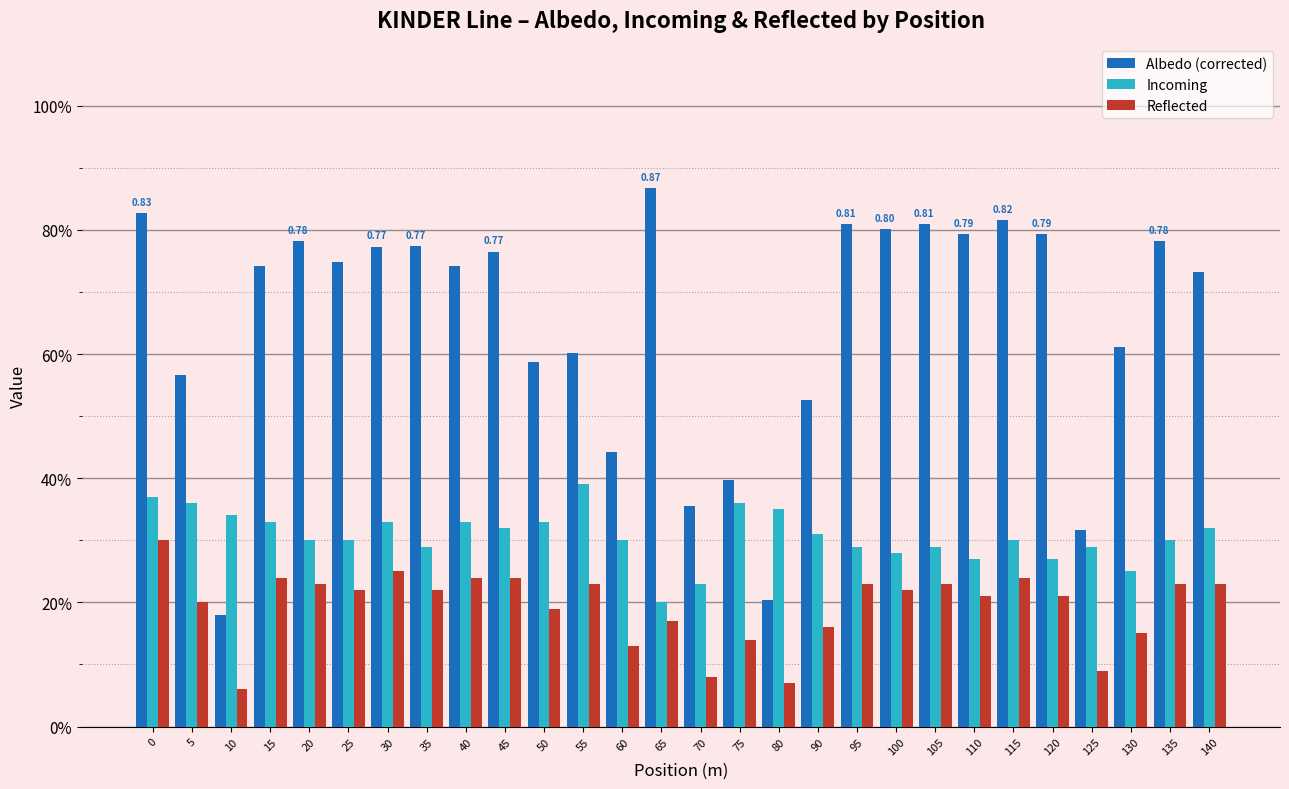

What is the difference between the second highest and minimum values in the Incoming series?

0.2